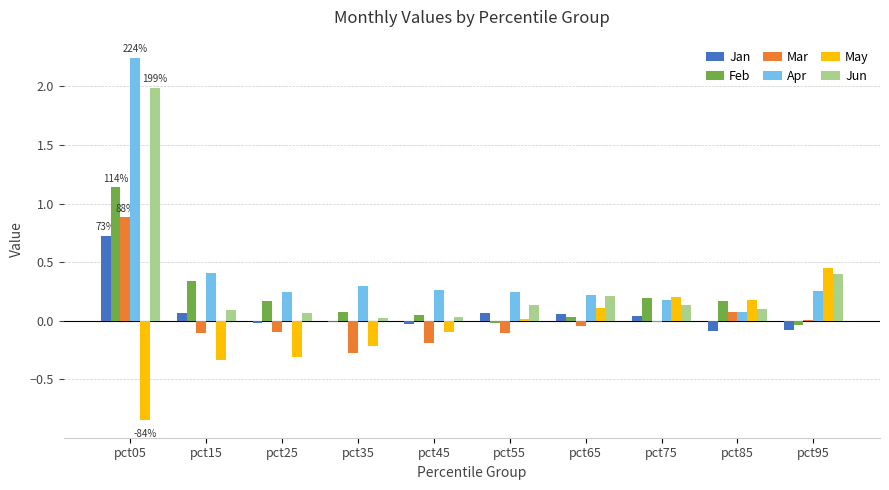

At which category is the sum across all series the highest?

pct05